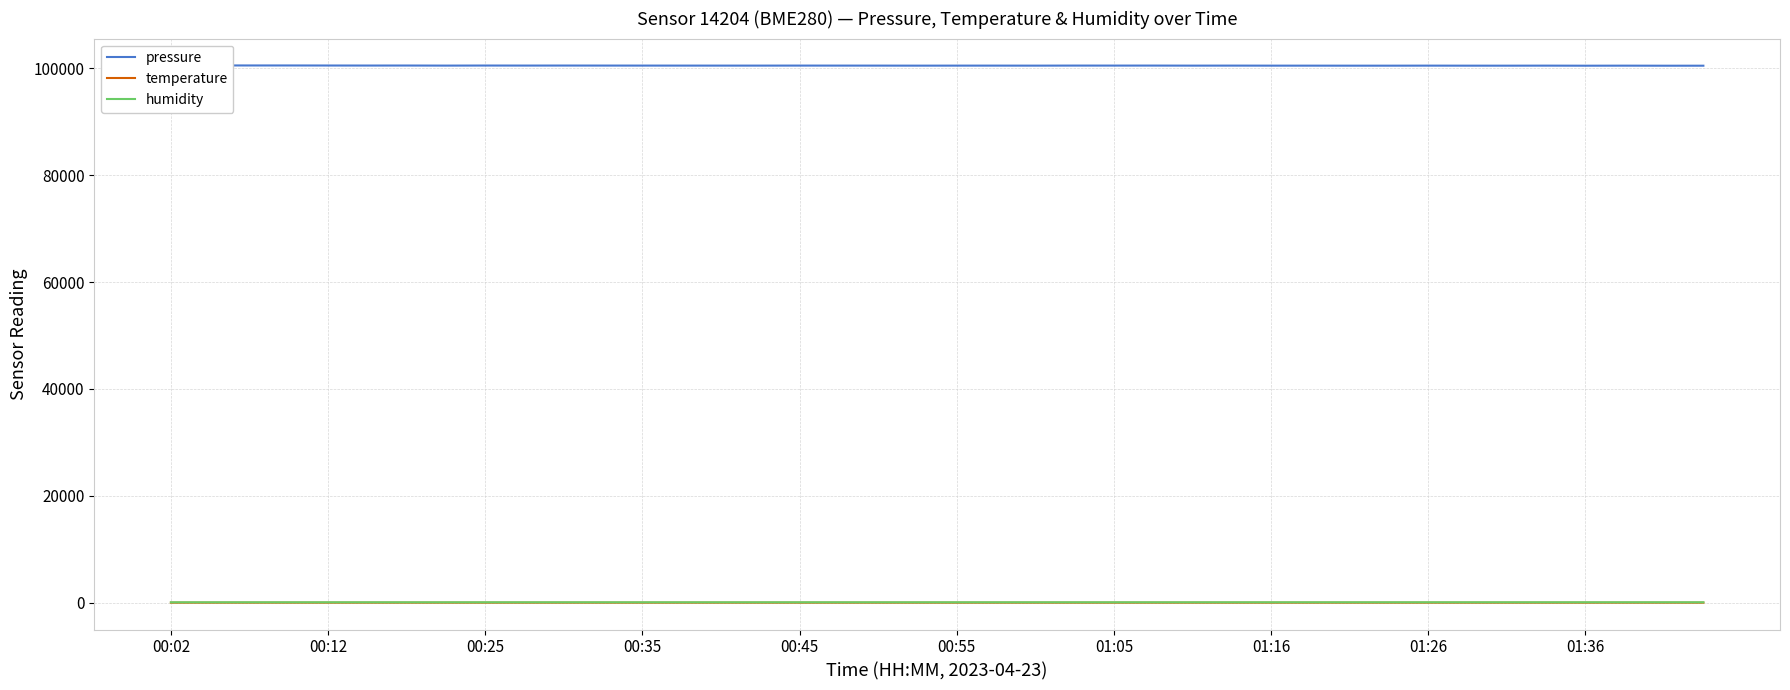

What is the spread (max minus min) of values at 00:25?

100500.6